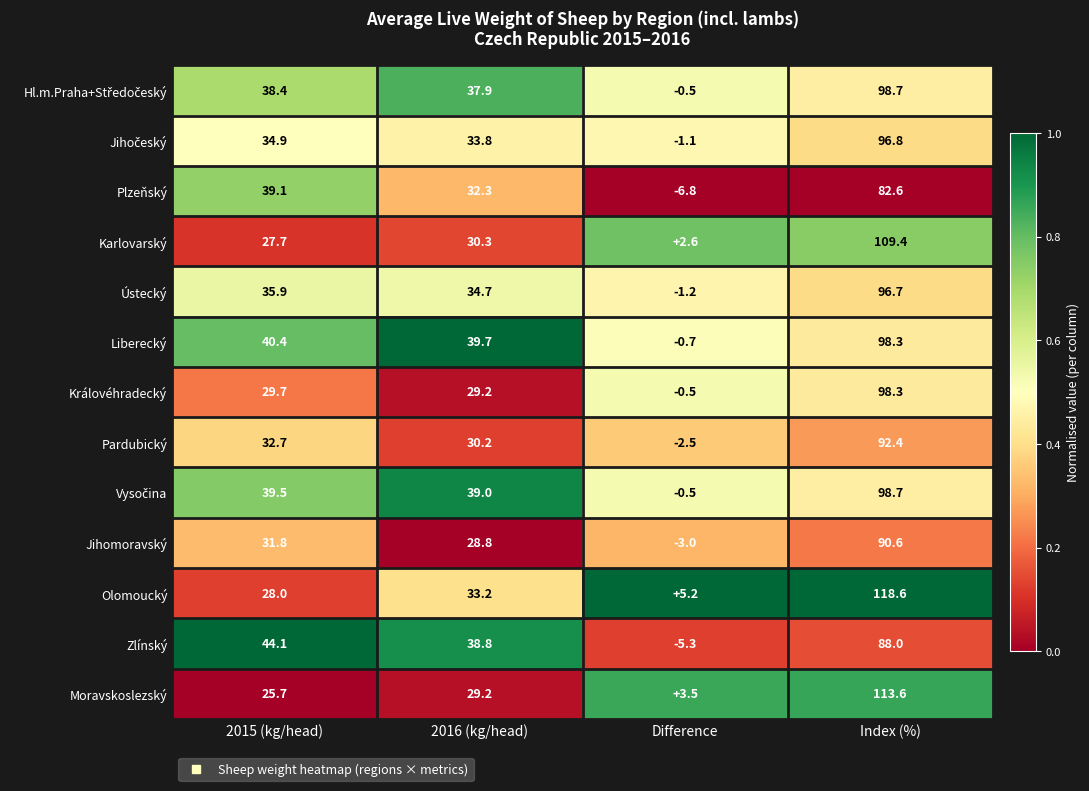

Count the number of categories in the chart.

4